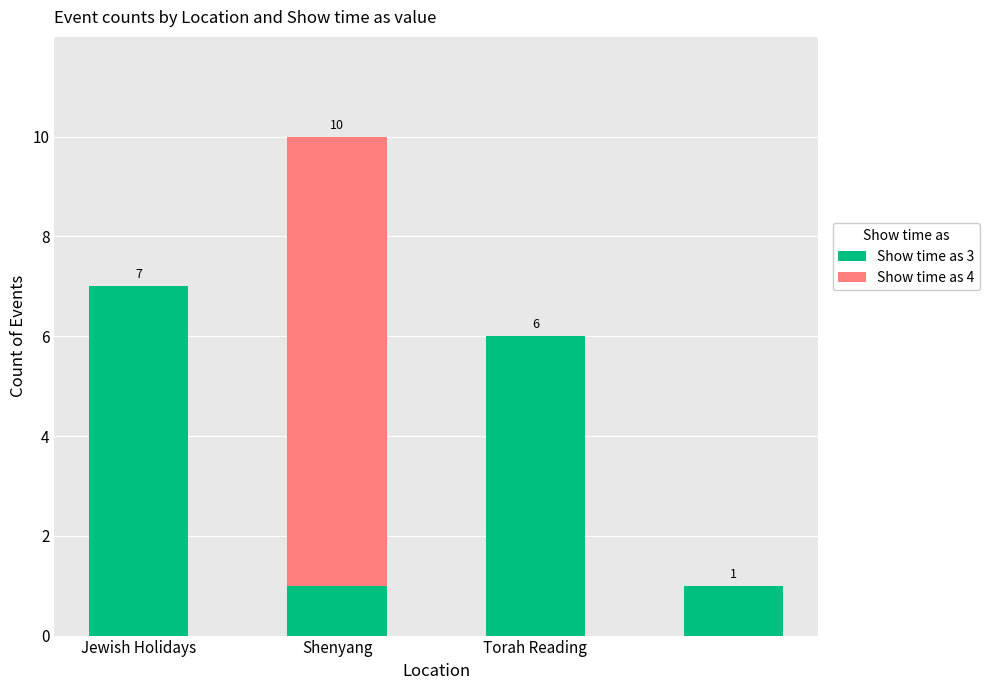

What is the sum of all Show time as 3 values?

15